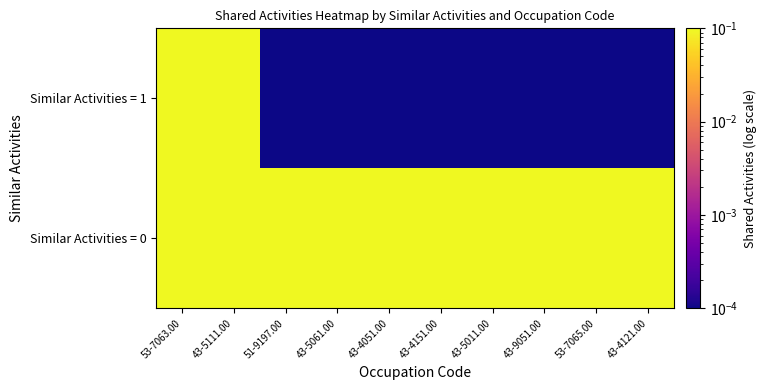

Which category has the lowest value across all series?

51-9197.00